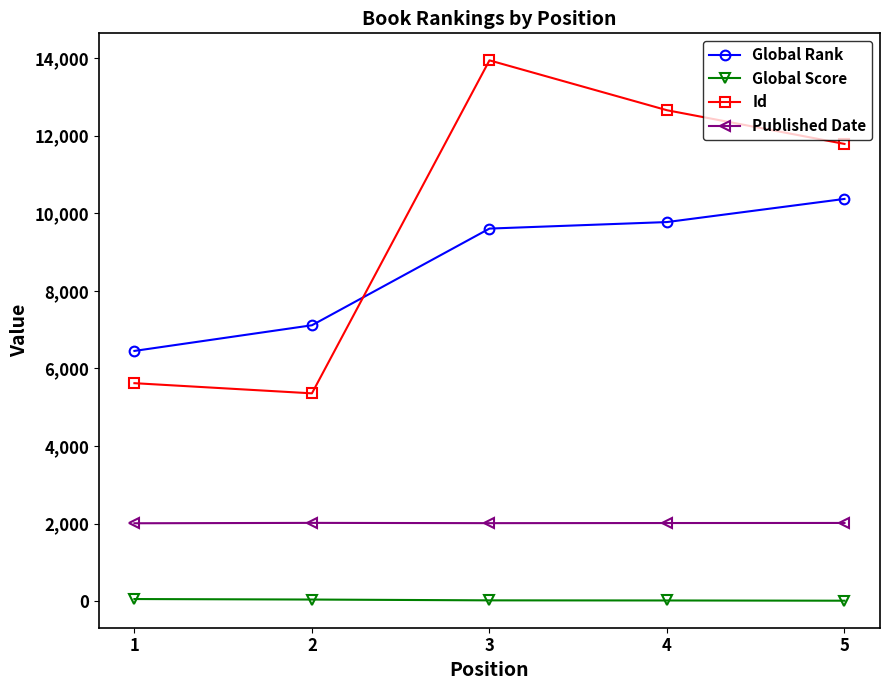

What is the average value of the Published Date series?

2016